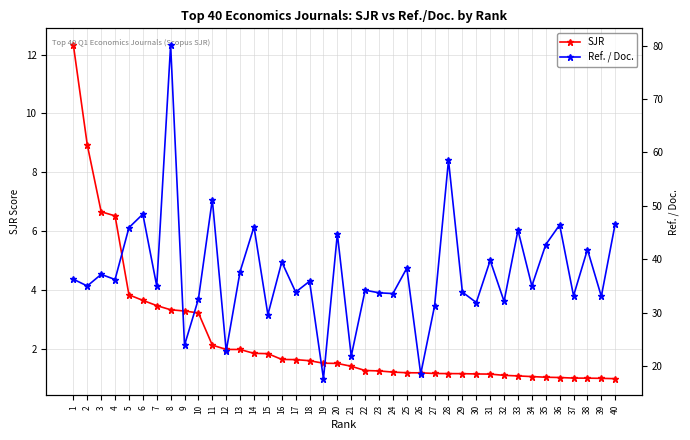

In Ref. / Doc., how many points are higher than both neighbors (excluding endpoints)?

15